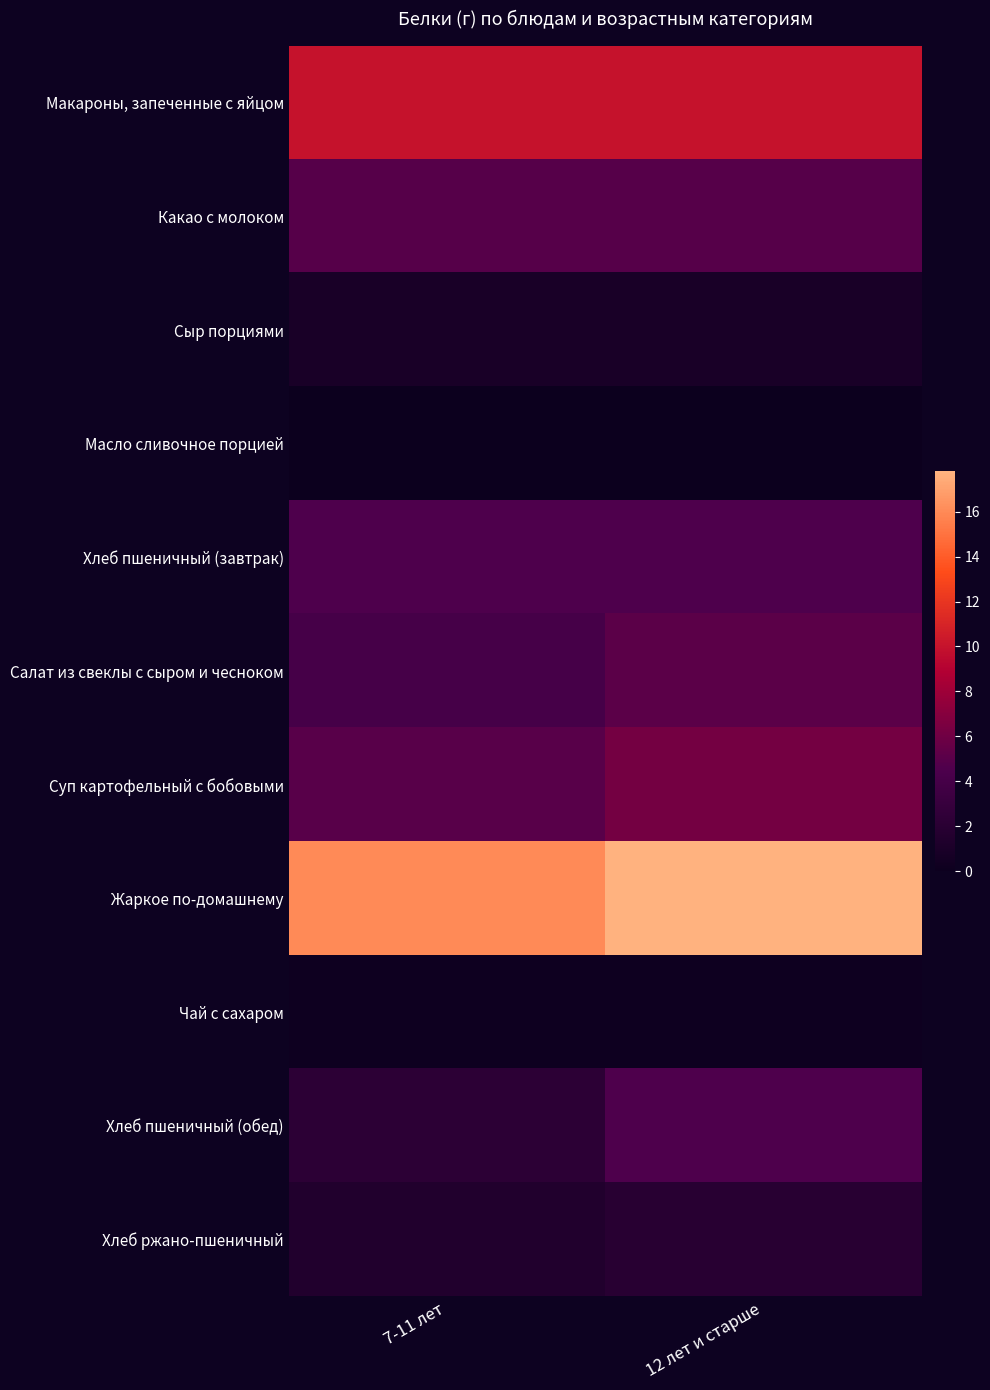

Which category has the highest value across all series?

12 лет и старше